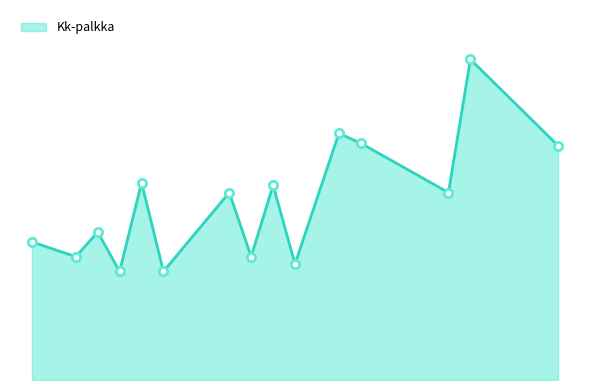

Does the chart display data point markers on the line(s)?

No